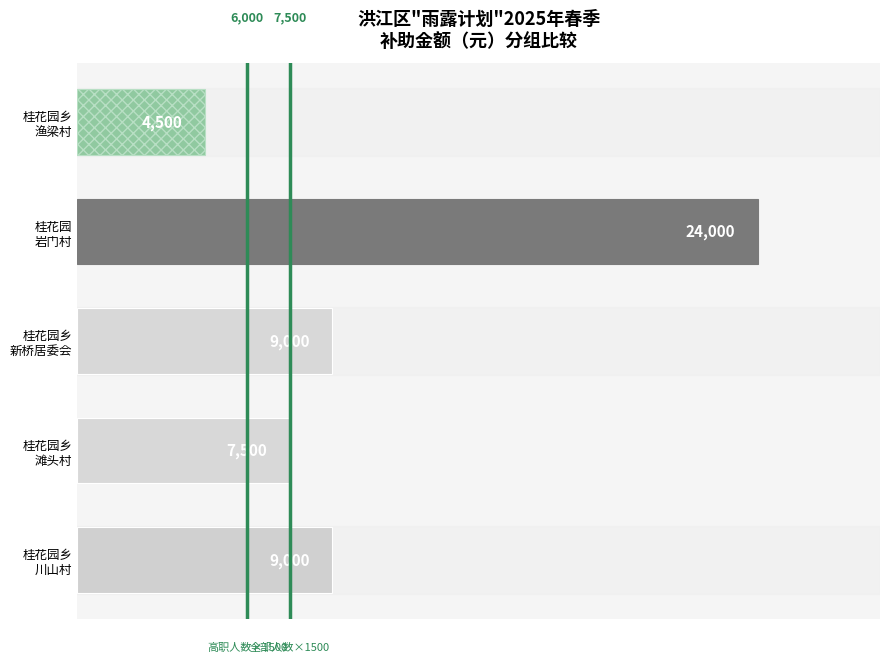

Reading bottom to top, transcribe all the data shown in this chart.

9000	7500	9000	24000	4500